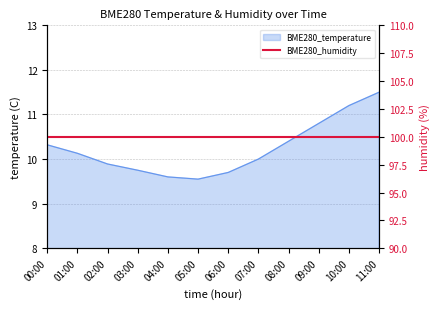

Rank the categories by value from highest to lowest.

11:00, 10:00, 09:00, 08:00, 00:00, 01:00, 07:00, 02:00, 03:00, 06:00, 04:00, 05:00